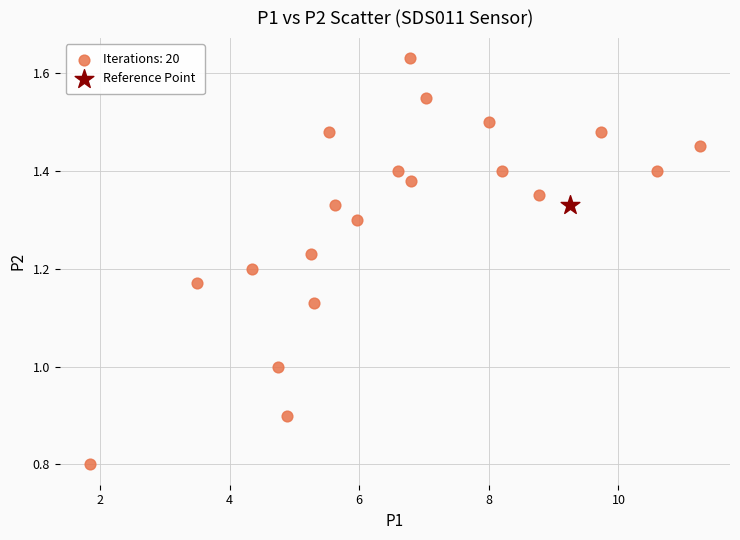

What are all the series names shown in the legend?

Iterations: 20, Reference Point